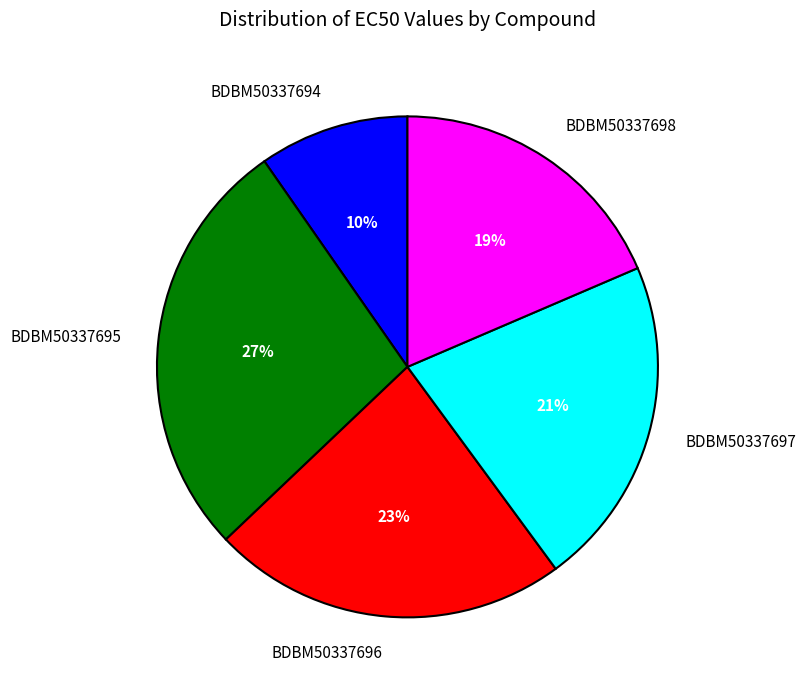

To the nearest percent, what percentage of the pie is BDBM50337697?

21%